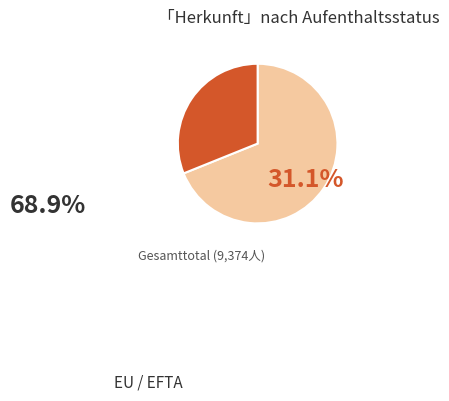

Approximately how many times larger is the value at Drittstaaten compared to EU / EFTA?

0.5